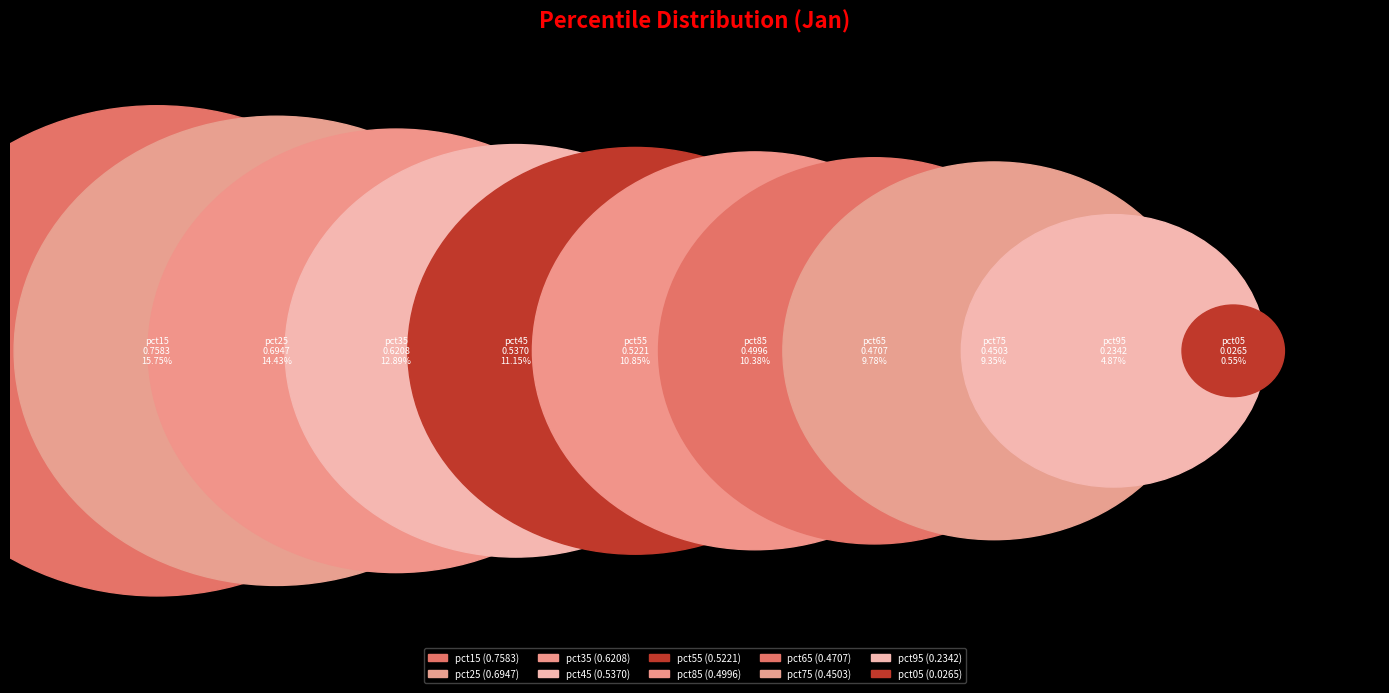

What is the total percentage of pct95 and pct85?

15.2%